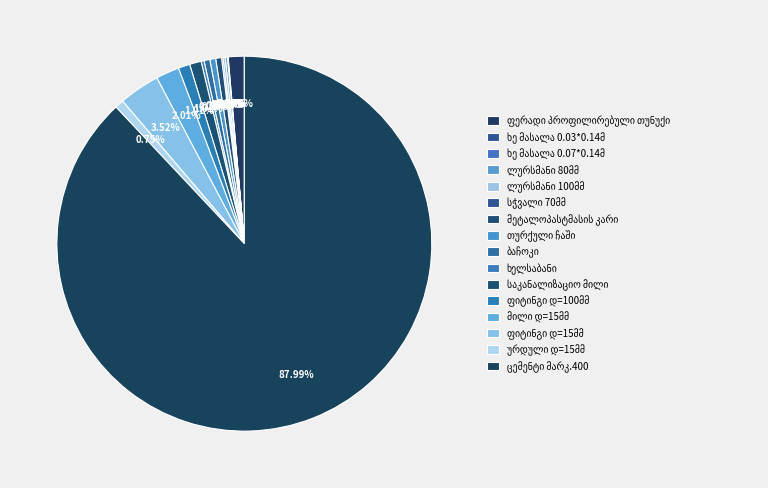

Combined, do ხელსაბანი and ხე მასალა 0.07*0.14მ account for over 50%?

No